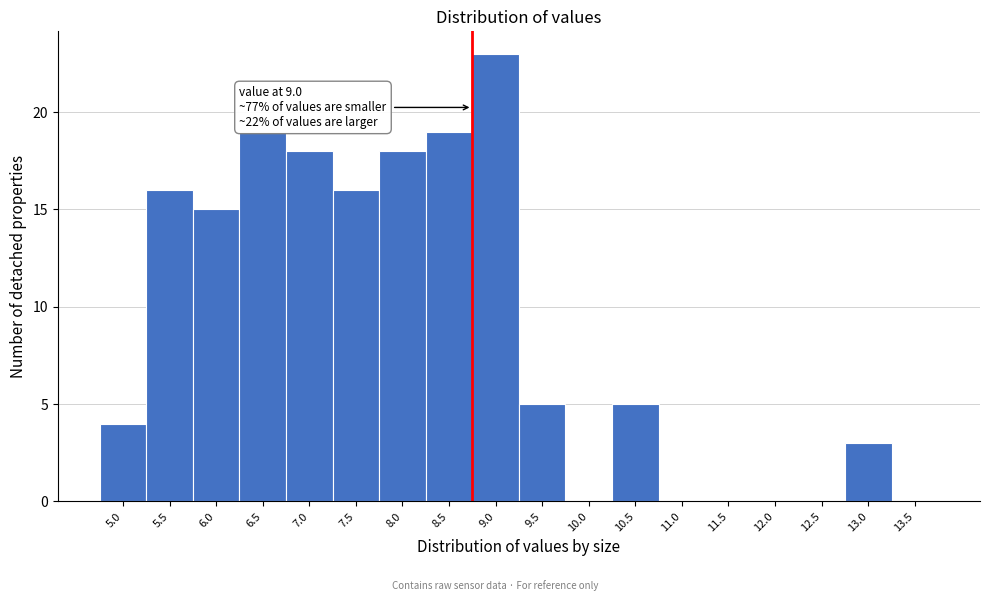

Reading right to left, transcribe all the data shown in this chart.

13.5=0	13.0=3	12.5=0	12.0=0	11.5=0	11.0=0	10.5=5	10.0=0	9.5=5	9.0=23	8.5=19	8.0=18	7.5=16	7.0=18	6.5=19	6.0=15	5.5=16	5.0=4